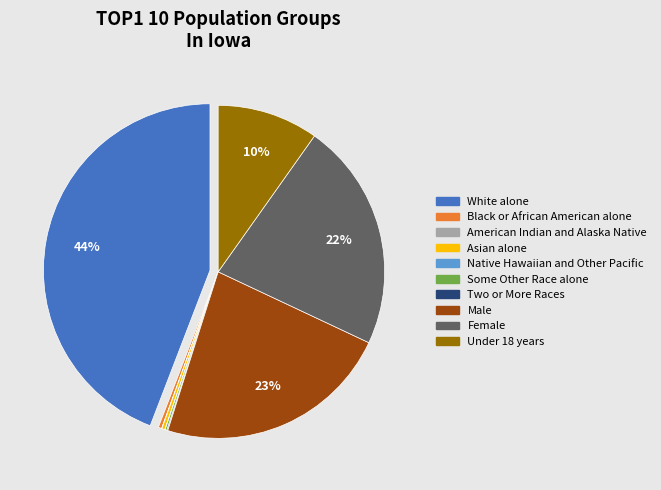

Which category has the biggest portion of the pie?

White alone